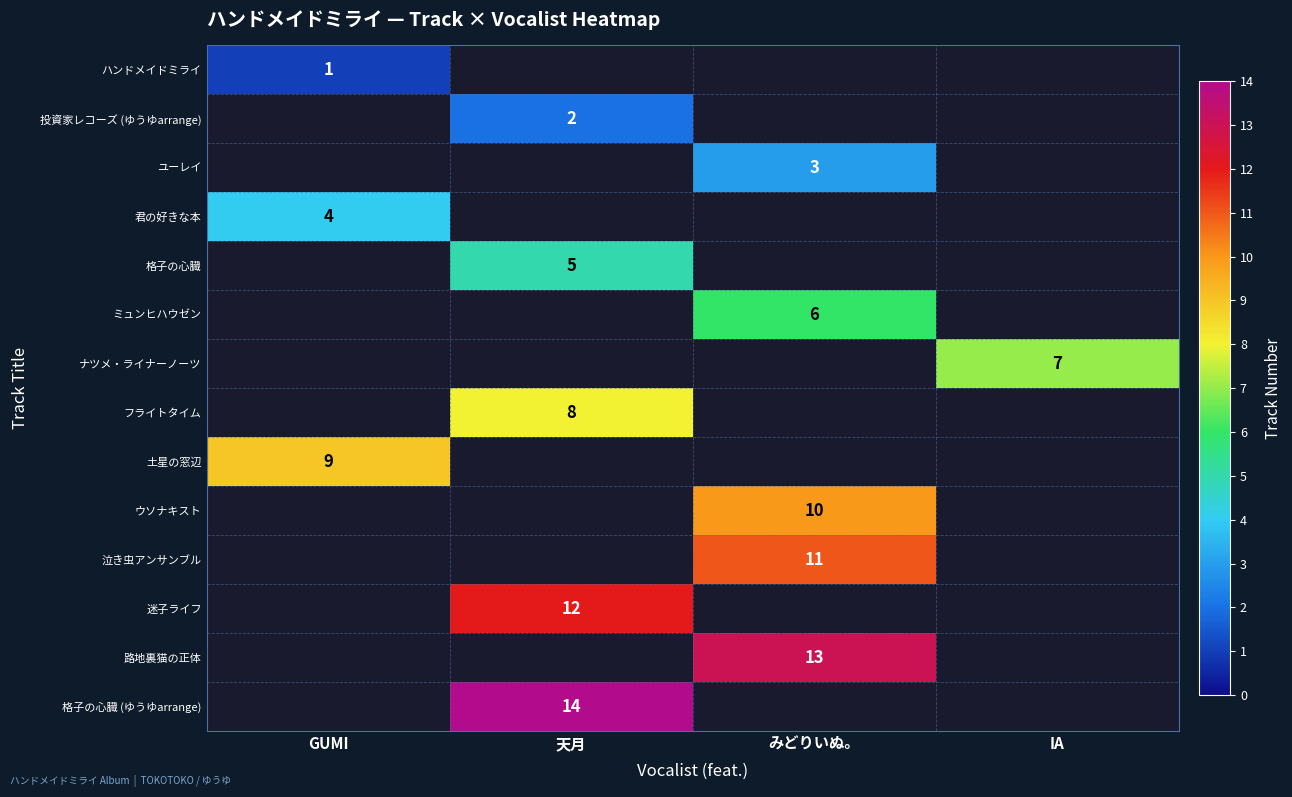

The ユーレイ series shows 3 at みどりいぬ。. True or false?

True